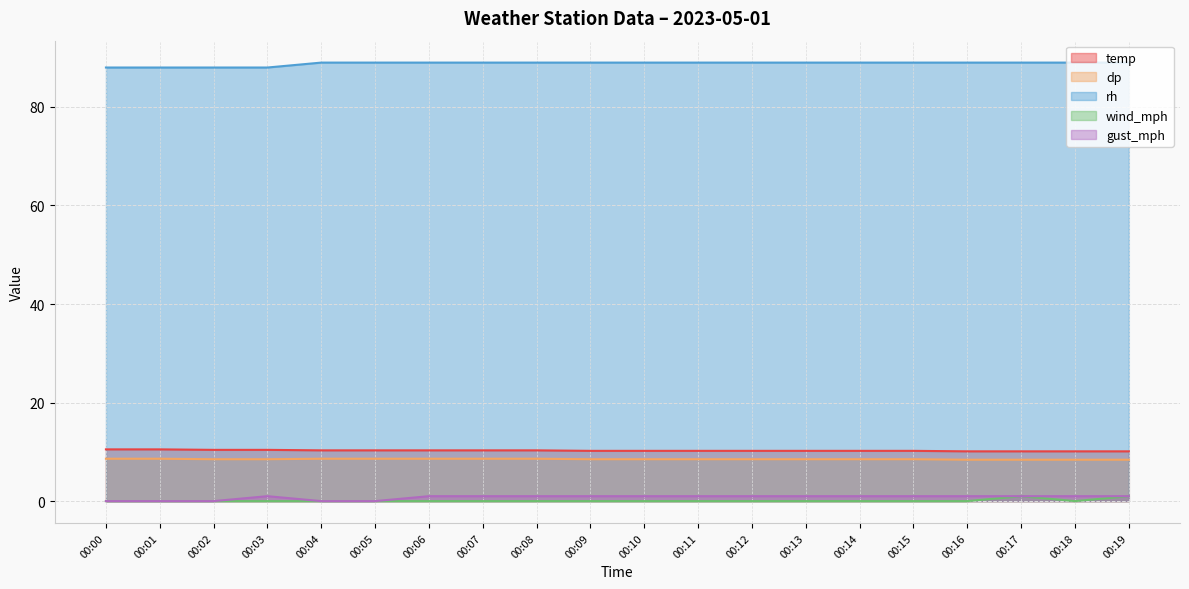

Reading left to right, extract all data points from this chart.

temp: 00:00=10.5	00:01=10.5	00:02=10.4	00:03=10.4	00:04=10.3	00:05=10.3	00:06=10.3	00:07=10.3	00:08=10.3	00:09=10.2	00:10=10.2	00:11=10.2	00:12=10.2	00:13=10.2	00:14=10.2	00:15=10.2	00:16=10.1	00:17=10.1	00:18=10.1	00:19=10.1
dp: 00:00=8.6	00:01=8.6	00:02=8.5	00:03=8.5	00:04=8.6	00:05=8.6	00:06=8.6	00:07=8.6	00:08=8.6	00:09=8.5	00:10=8.5	00:11=8.5	00:12=8.5	00:13=8.5	00:14=8.5	00:15=8.5	00:16=8.4	00:17=8.4	00:18=8.4	00:19=8.4
rh: 00:00=88.0	00:01=88.0	00:02=88.0	00:03=88.0	00:04=89.0	00:05=89.0	00:06=89.0	00:07=89.0	00:08=89.0	00:09=89.0	00:10=89.0	00:11=89.0	00:12=89.0	00:13=89.0	00:14=89.0	00:15=89.0	00:16=89.0	00:17=89.0	00:18=89.0	00:19=89.0
wind_mph: 00:00=0.0	00:01=0.0	00:02=0.0	00:03=0.0	00:04=0.0	00:05=0.0	00:06=0.0	00:07=0.0	00:08=0.0	00:09=0.0	00:10=0.0	00:11=0.0	00:12=0.0	00:13=0.0	00:14=0.0	00:15=0.0	00:16=0.0	00:17=1.0	00:18=0.0	00:19=1.0
gust_mph: 00:00=0.0	00:01=0.0	00:02=0.0	00:03=1.0	00:04=0.0	00:05=0.0	00:06=1.0	00:07=1.0	00:08=1.0	00:09=1.0	00:10=1.0	00:11=1.0	00:12=1.0	00:13=1.0	00:14=1.0	00:15=1.0	00:16=1.0	00:17=1.0	00:18=1.0	00:19=1.0